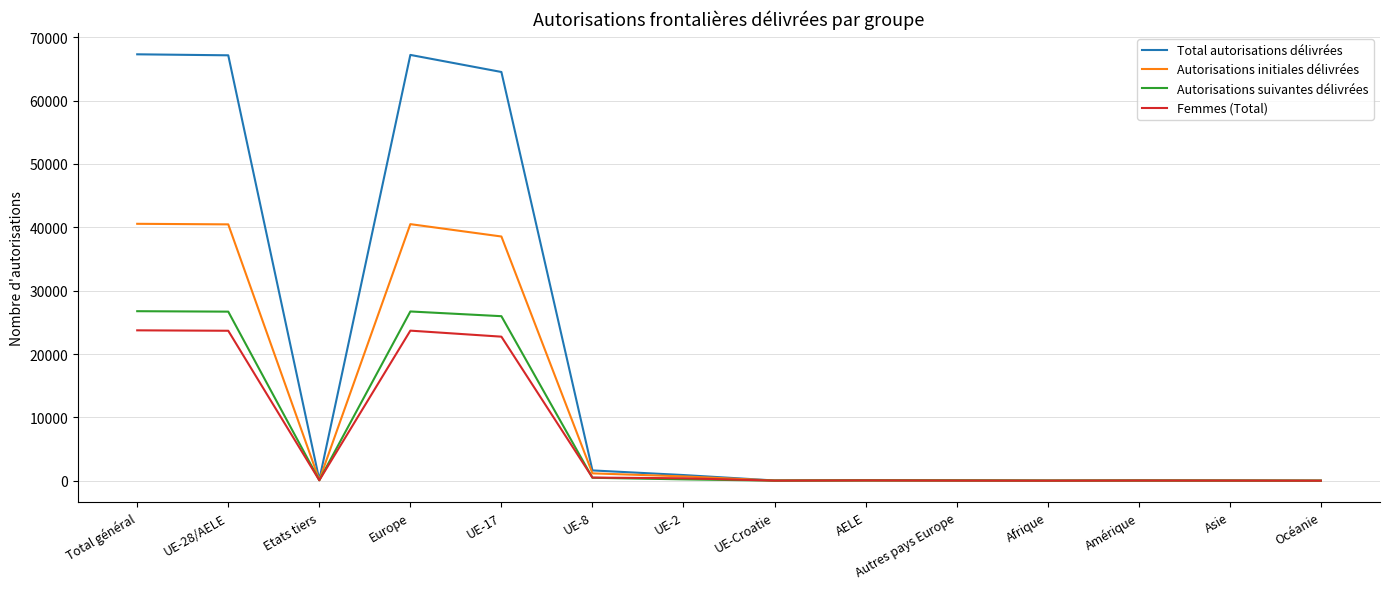

Rank the series by their maximum value, from highest to lowest.

Total autorisations délivrées, Autorisations initiales délivrées, Autorisations suivantes délivrées, Femmes (Total)